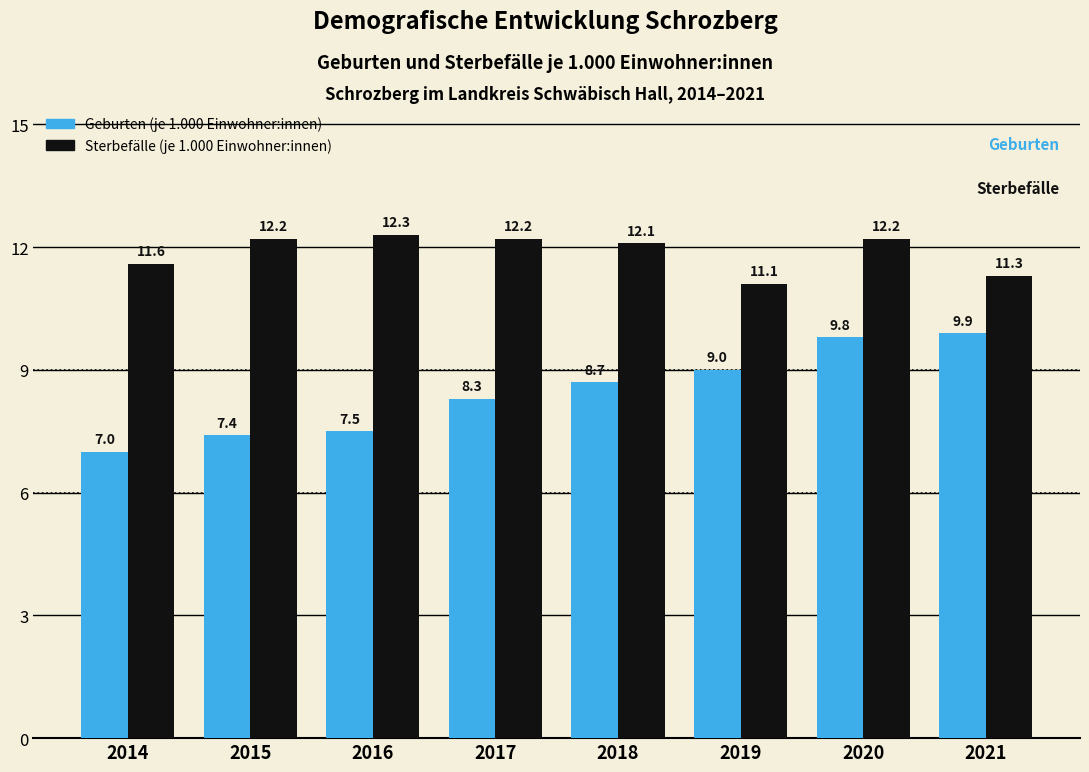

Reading right to left, what are all the values shown in this chart?

Geburten (je 1.000 Einwohner:innen): 2021=9.9	2020=9.8	2019=9.0	2018=8.7	2017=8.3	2016=7.5	2015=7.4	2014=7.0
Sterbefälle (je 1.000 Einwohner:innen): 2021=11.3	2020=12.2	2019=11.1	2018=12.1	2017=12.2	2016=12.3	2015=12.2	2014=11.6